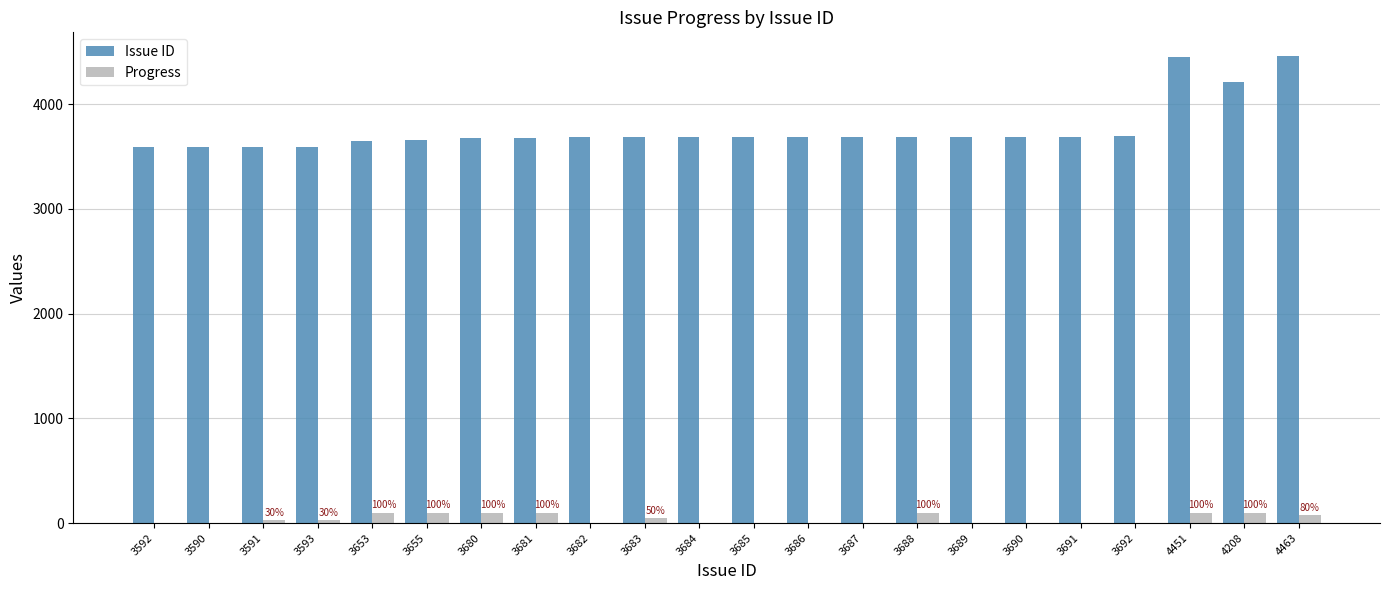

Which series has the largest total across all categories?

Issue ID